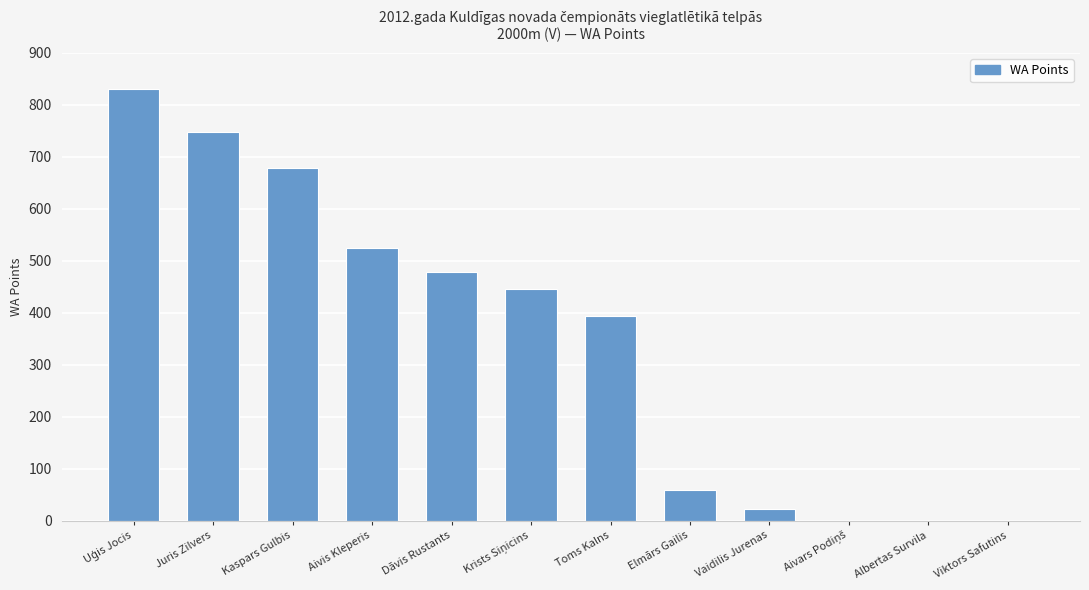

Approximately how many times larger is the value at Juris Zilvers compared to Aivis Kleperis?

1.4